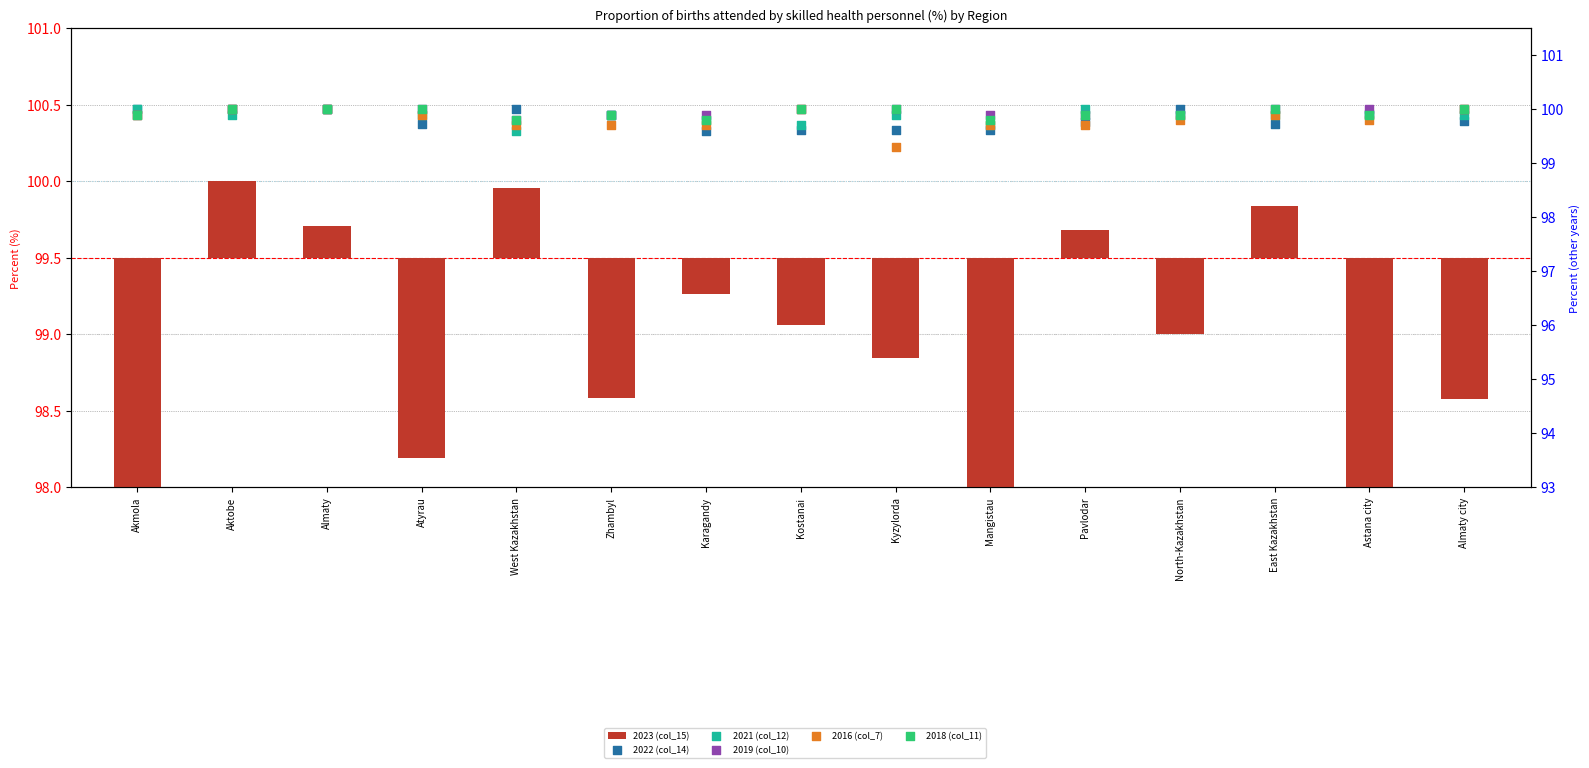

Which series has the largest Y range (max minus min)?

2023 (col_15)